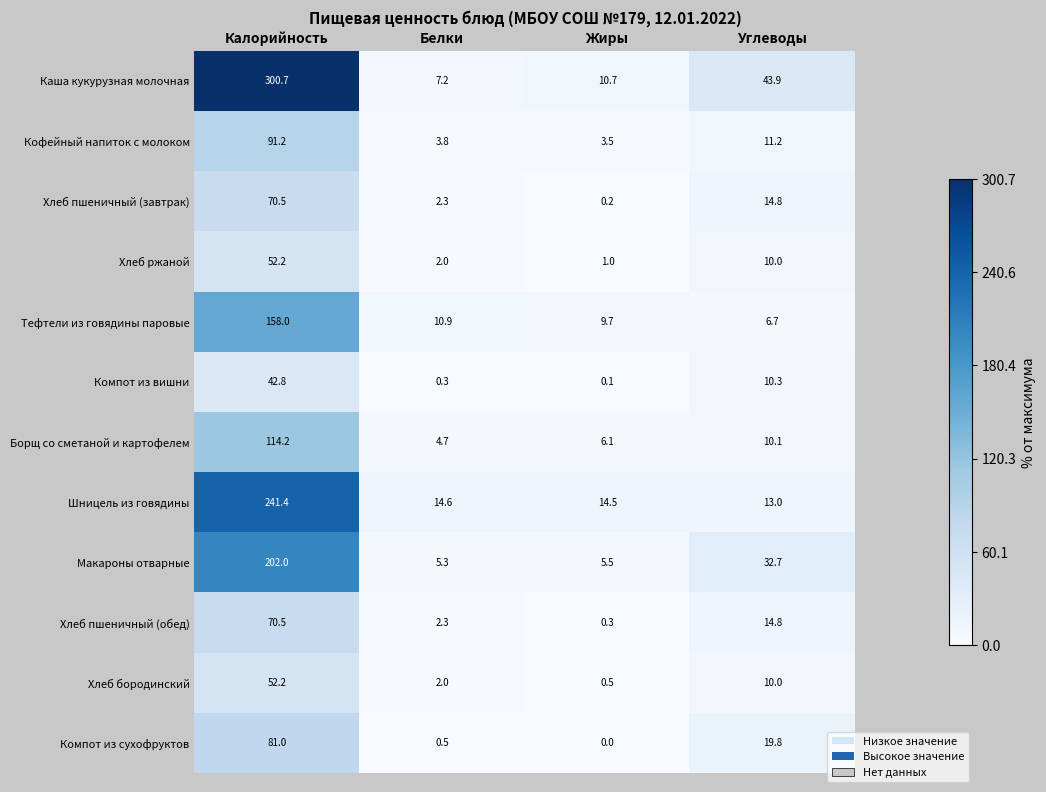

What is the difference between the Компот из сухофруктов values at Углеводы and Жиры?

19.8